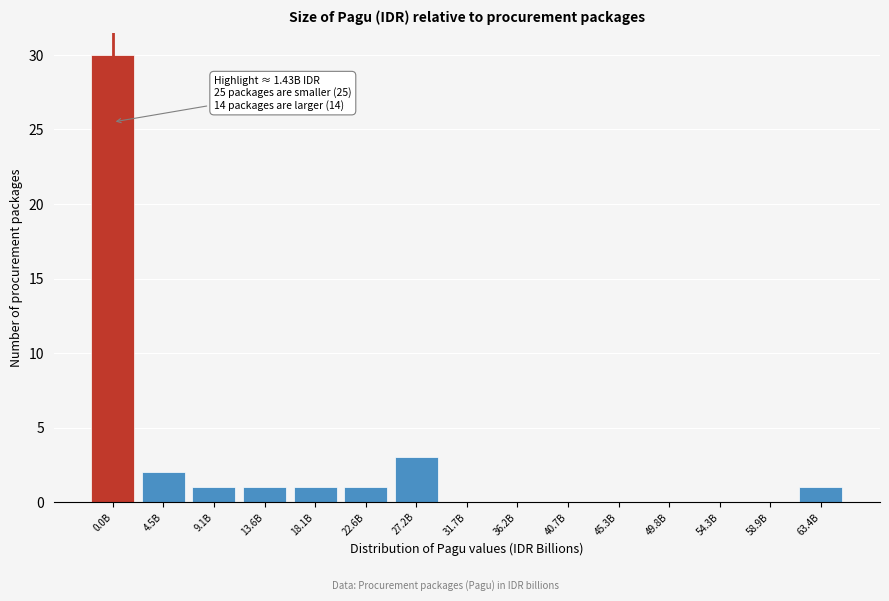

Reading left to right, list all the values displayed in this chart.

0.0B=30	4.5B=2	9.1B=1	13.6B=1	18.1B=1	22.6B=1	27.2B=3	31.7B=0	36.2B=0	40.7B=0	45.3B=0	49.8B=0	54.3B=0	58.9B=0	63.4B=1